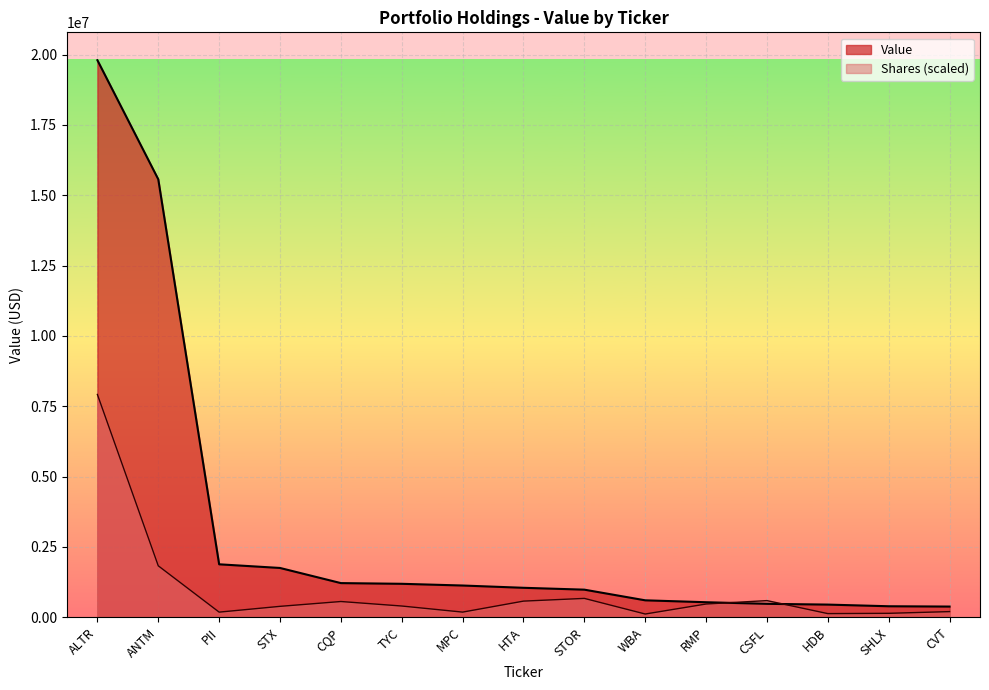

The chart shows a value of 1130000 at MPC. True or false?

True